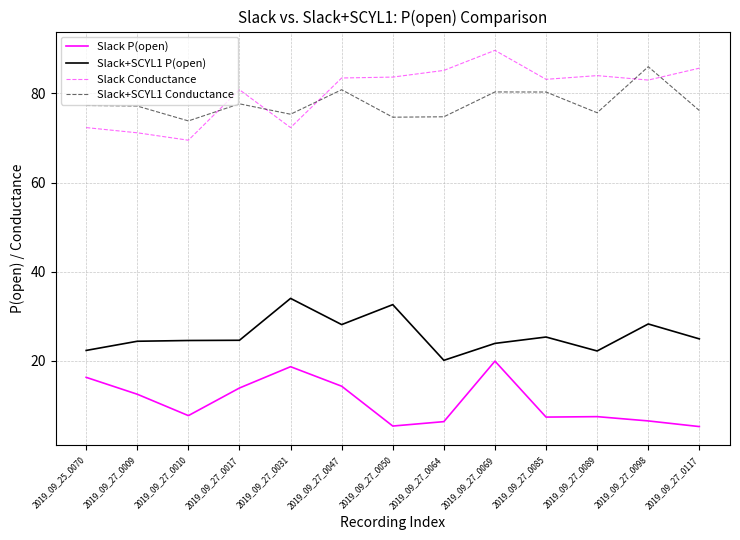

The Slack+SCYL1 P(open) series shows 32.6 at 2019_09_27_0050. True or false?

True